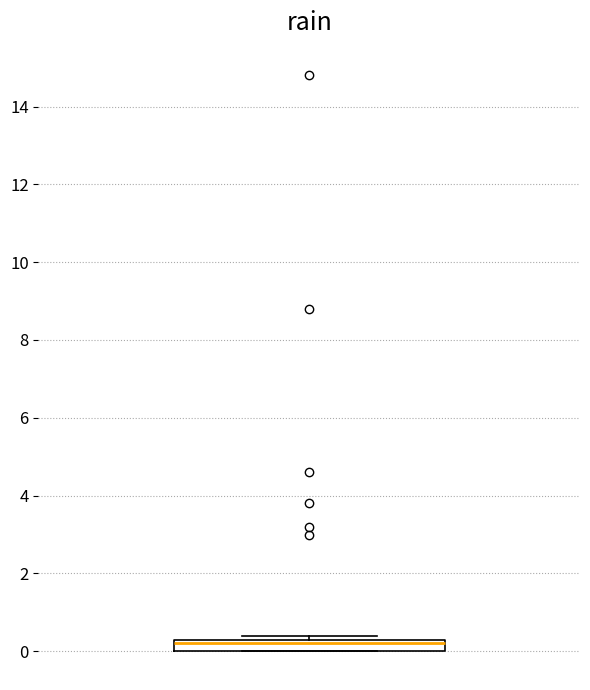

Where does the median line of the box sit on the y-axis? The values are not printed on the chart, so give them approximately, as read against the axis.

0.2